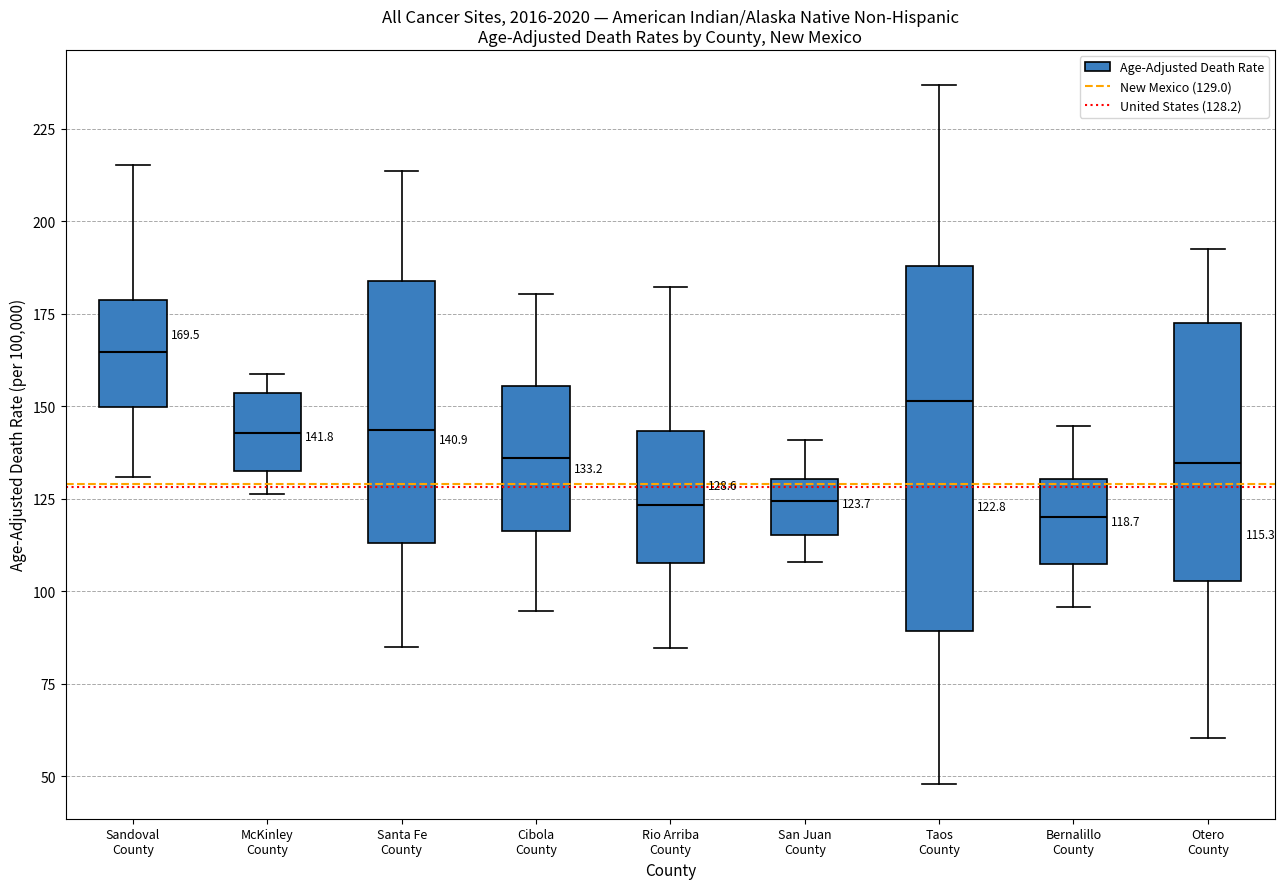

Comparing the boxes themselves (not the whiskers), which one is the tallest?

Taos County